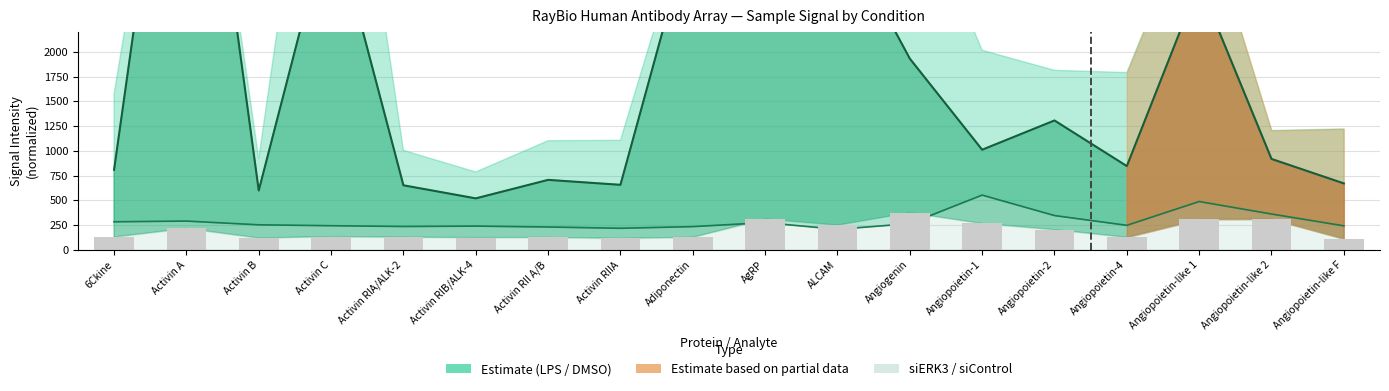

Is it true that siERK3 bars equals 65.9 at Angiopoietin-like F?

False